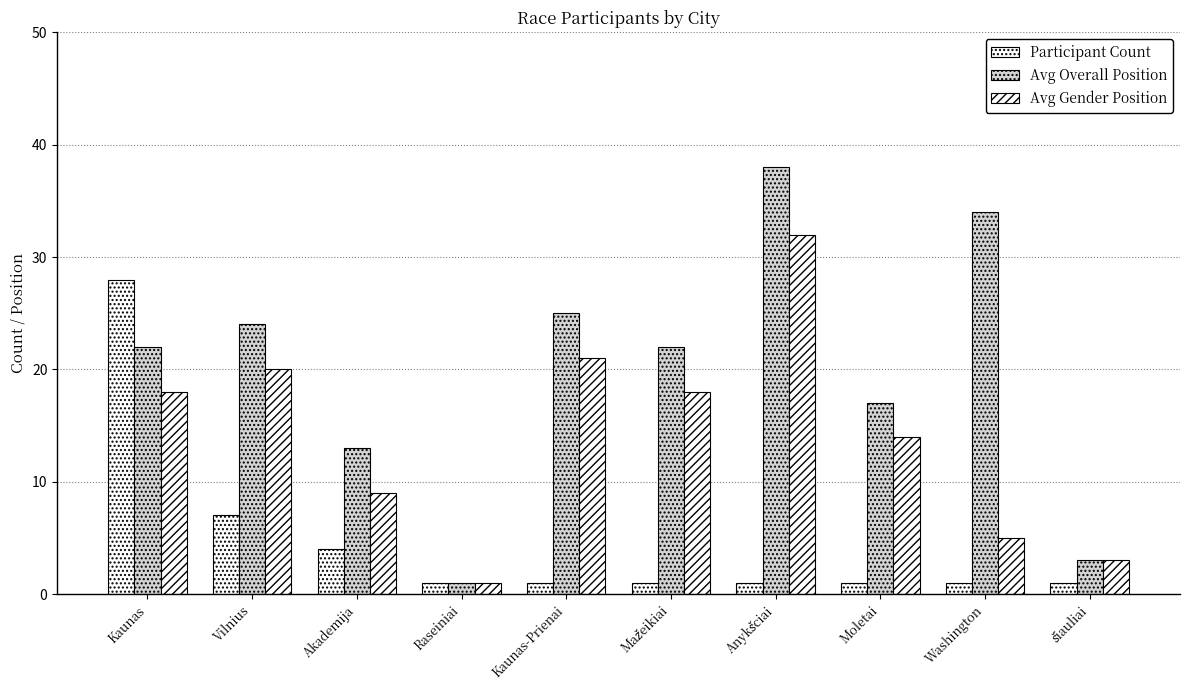

How many Participant Count values are between 1 and 4?

8